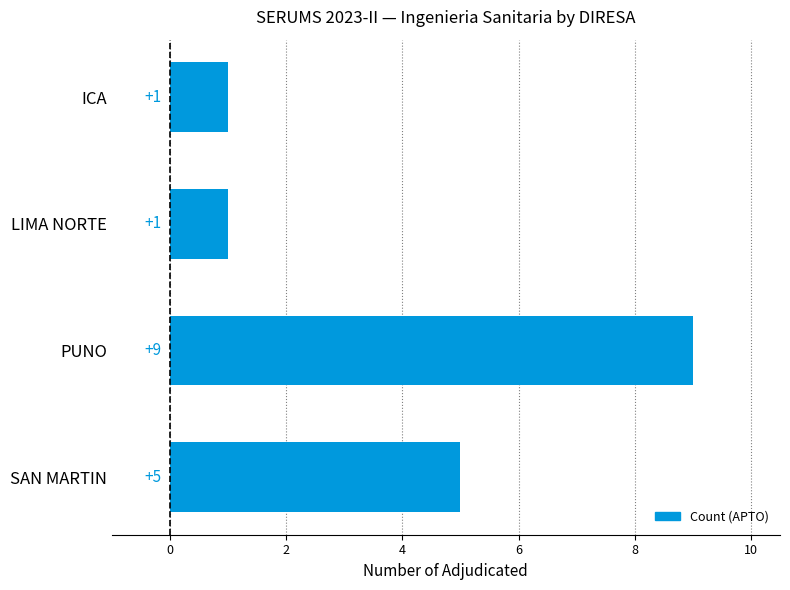

True or false: the data shows 5 at SAN MARTIN.

True